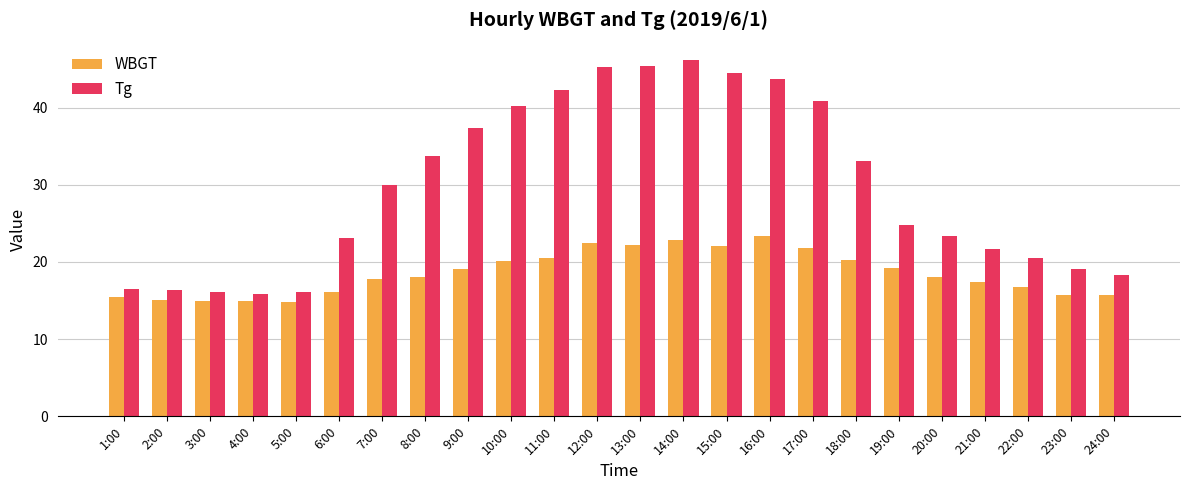

Does the chart contain any negative values?

No